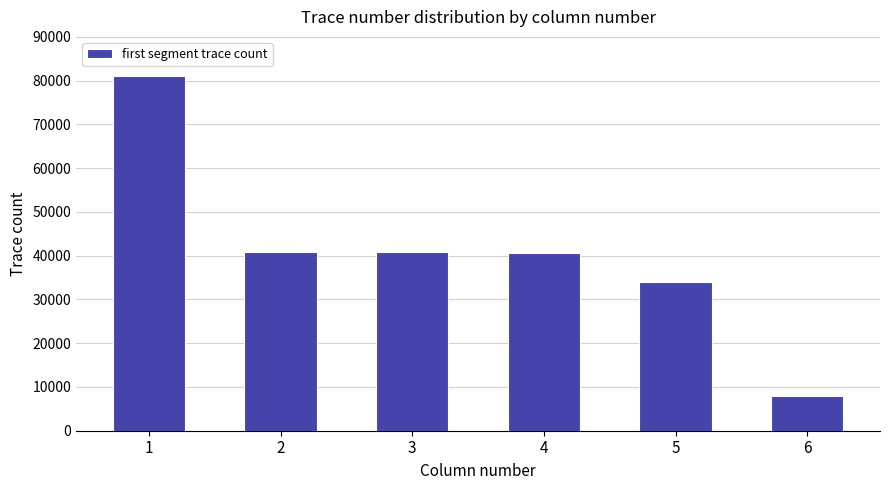

What is the change in value from 4 to 6?

-32849